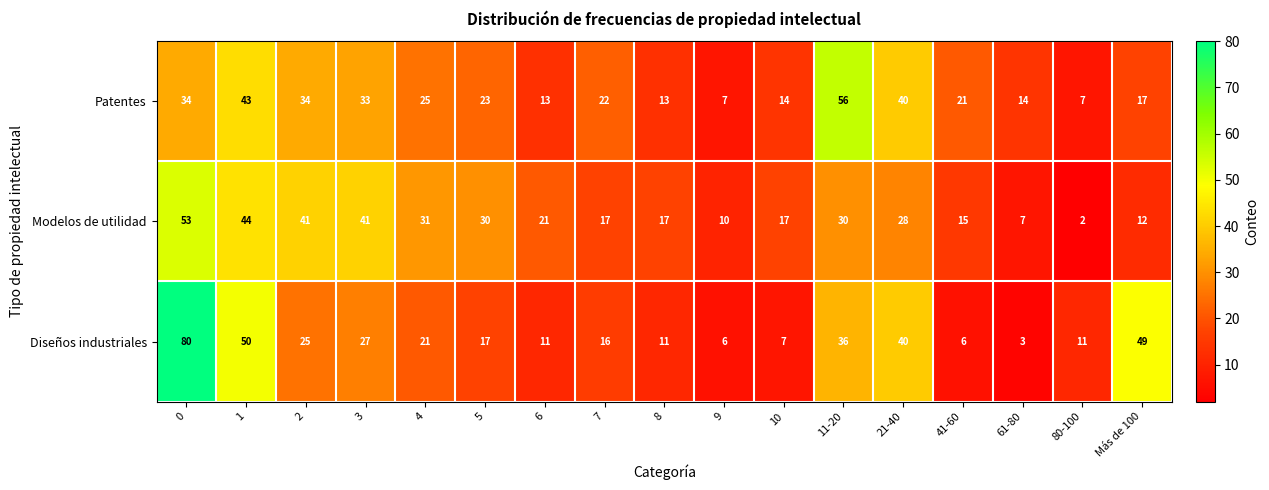

What is the sum of all Patentes values?

416